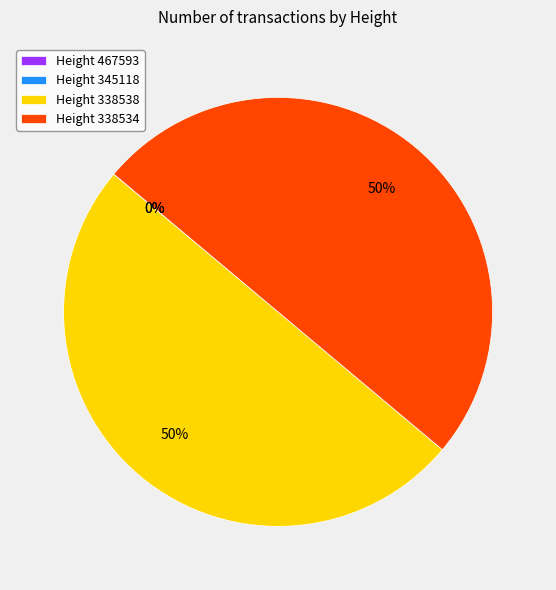

Is it true that Height 338534 is 50% of the pie?

True